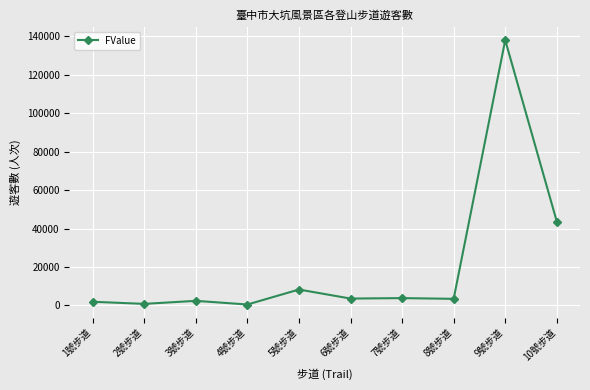

True or false: the data shows 805 at 2號步道.

True